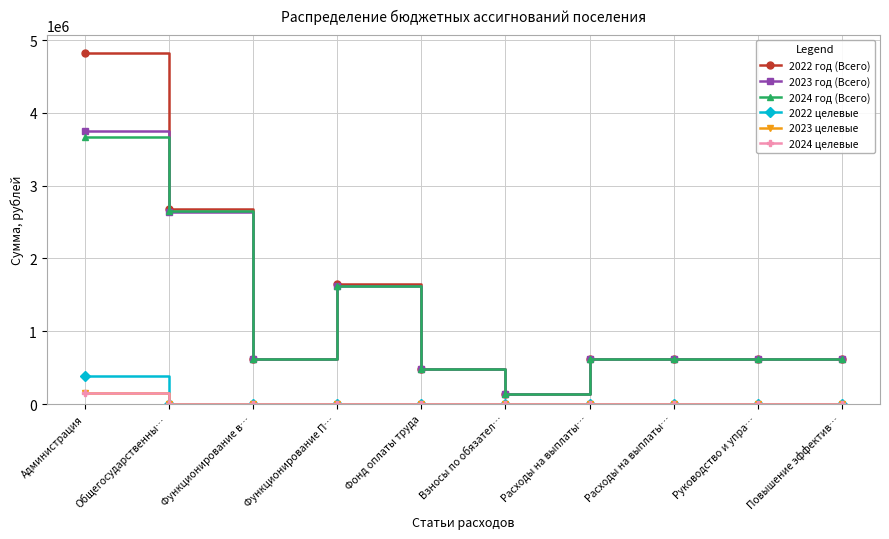

What is the total value across all series at Функционирование в…?

1860775.7